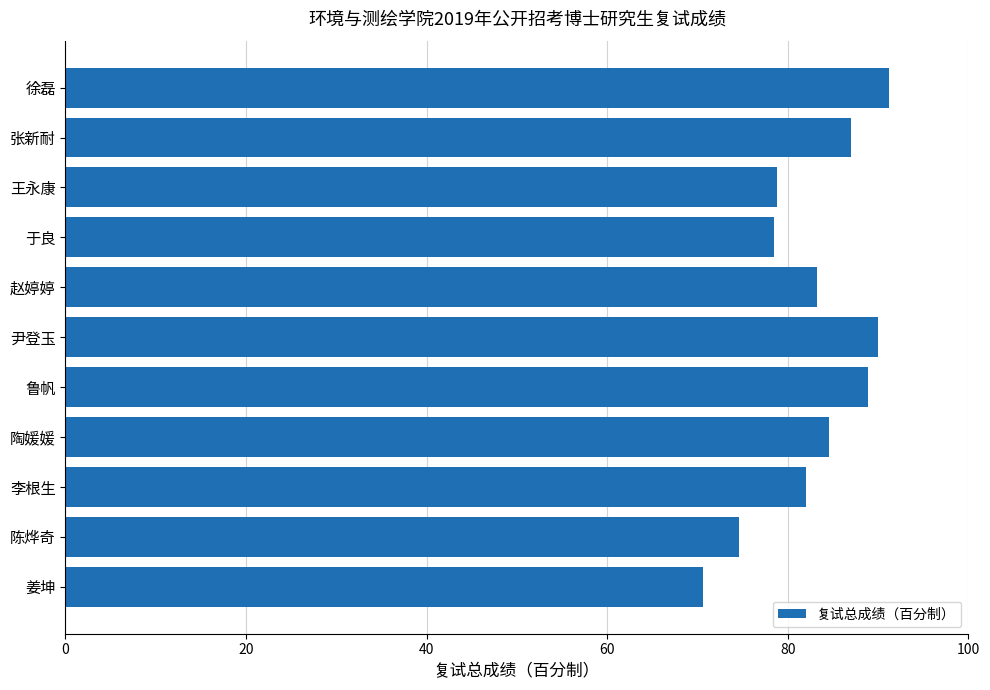

What is the difference between the second highest and minimum values?

19.4